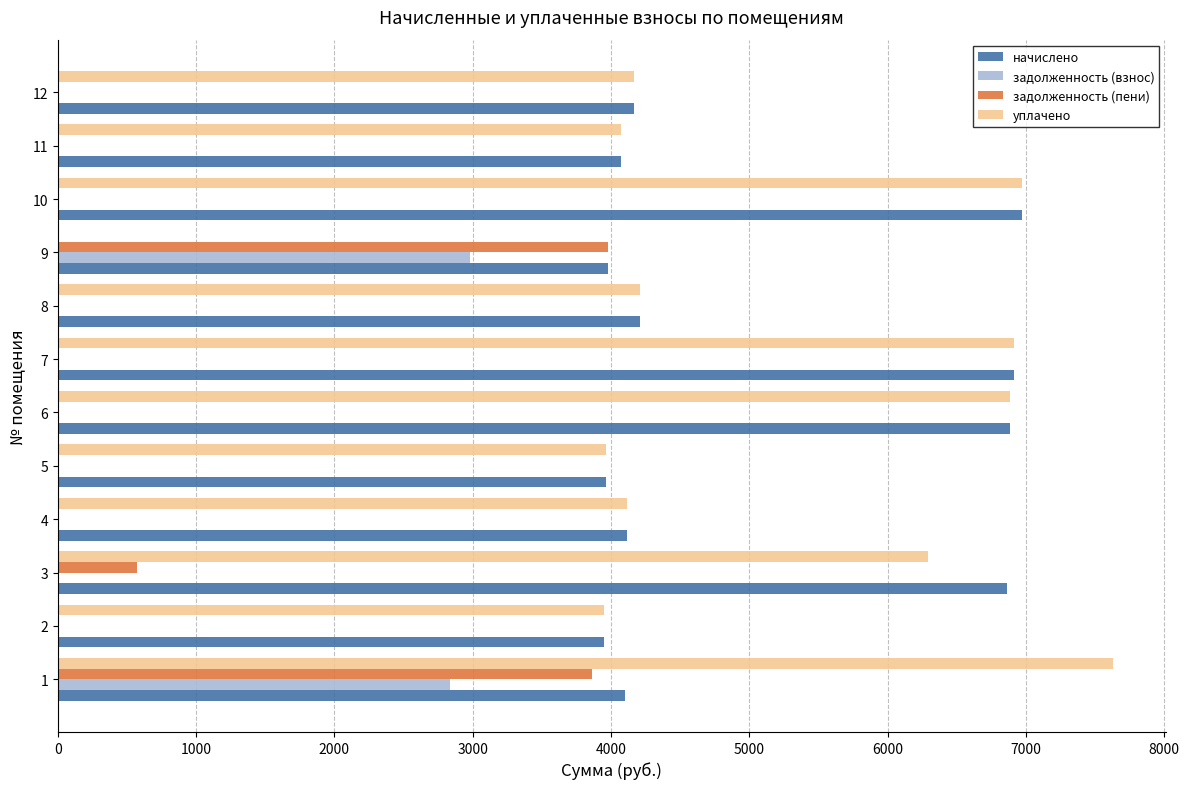

Between 3 and 4, which series saw the biggest shift?

начислено